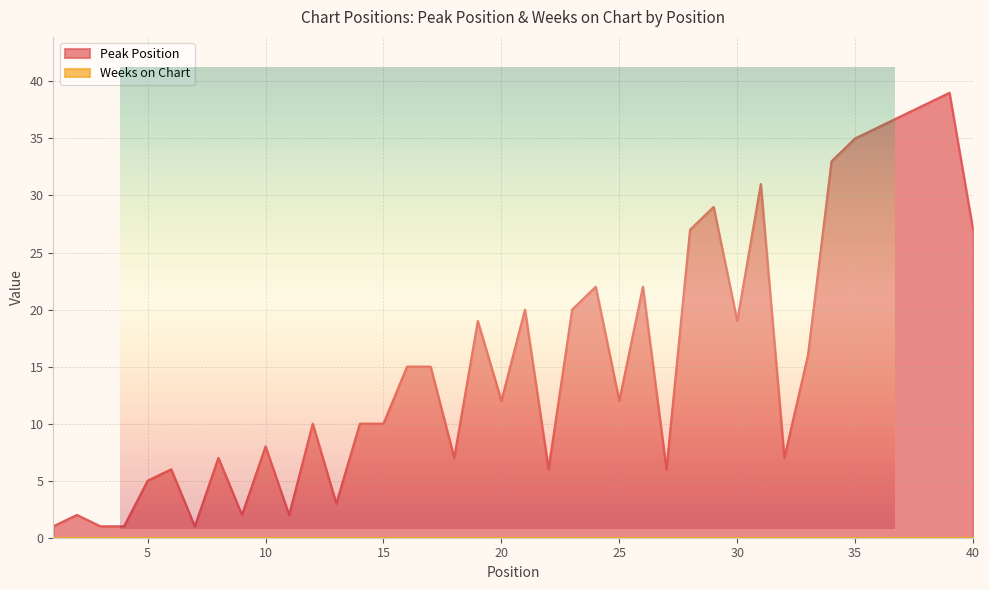

Rank the categories by value from lowest to highest.

1, 3, 4, 7, 2, 9, 11, 13, 5, 6, 22, 27, 8, 18, 32, 10, 12, 14, 15, 20, 25, 16, 17, 33, 19, 30, 21, 23, 24, 26, 28, 40, 29, 31, 34, 35, 36, 37, 38, 39